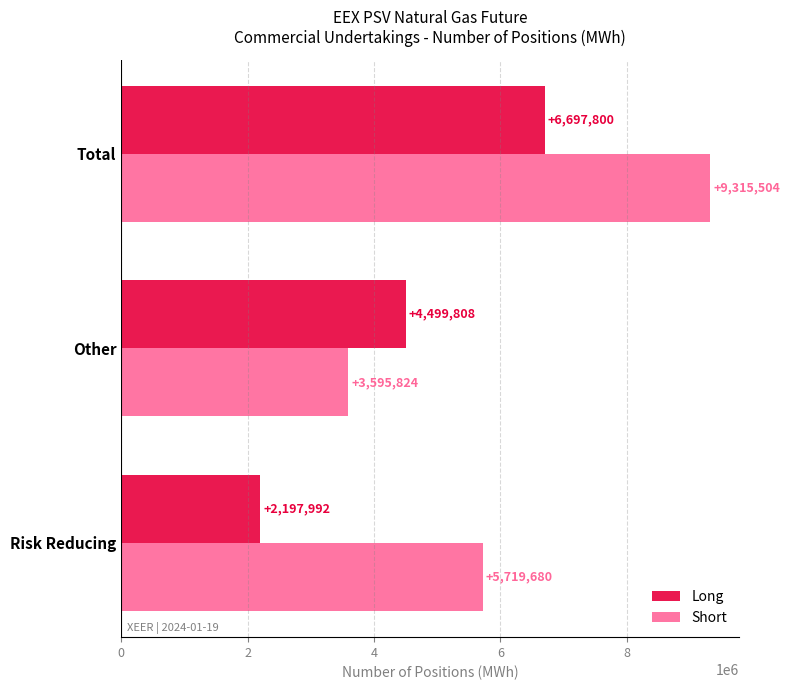

The value of Short at Total is 9315504. True or false?

True